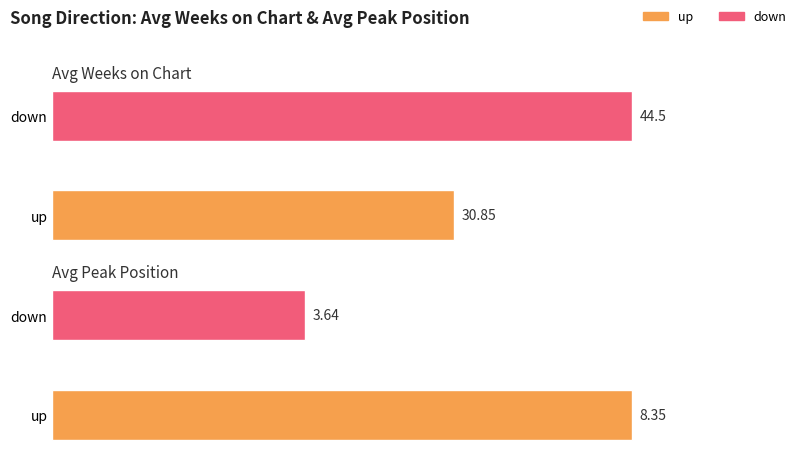

Count the number of categories in the chart.

2